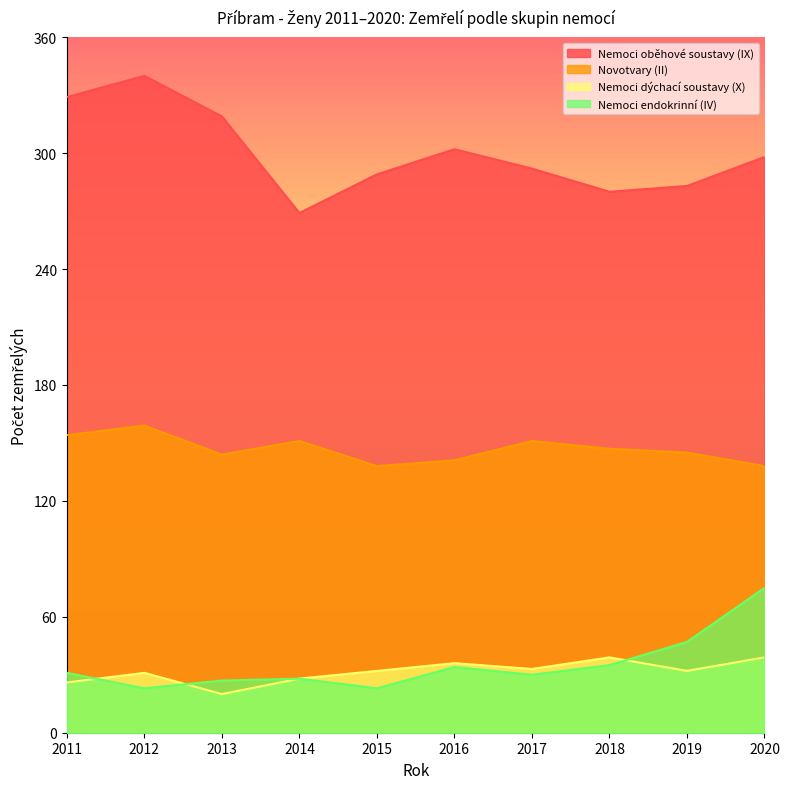

What is the value of the Nemoci dýchací soustavy (X) point at the 6th from the left?

36